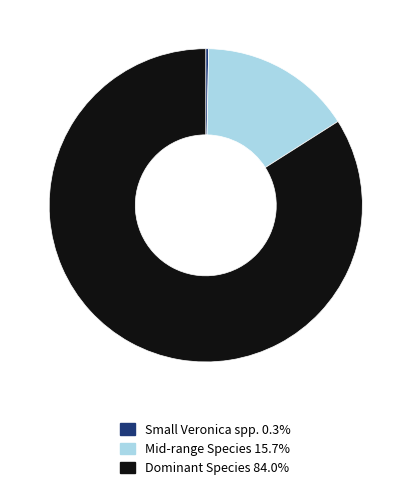

Do Dominant Species 84.0% and Small Veronica spp. 0.3% together represent more than half of the pie?

Yes